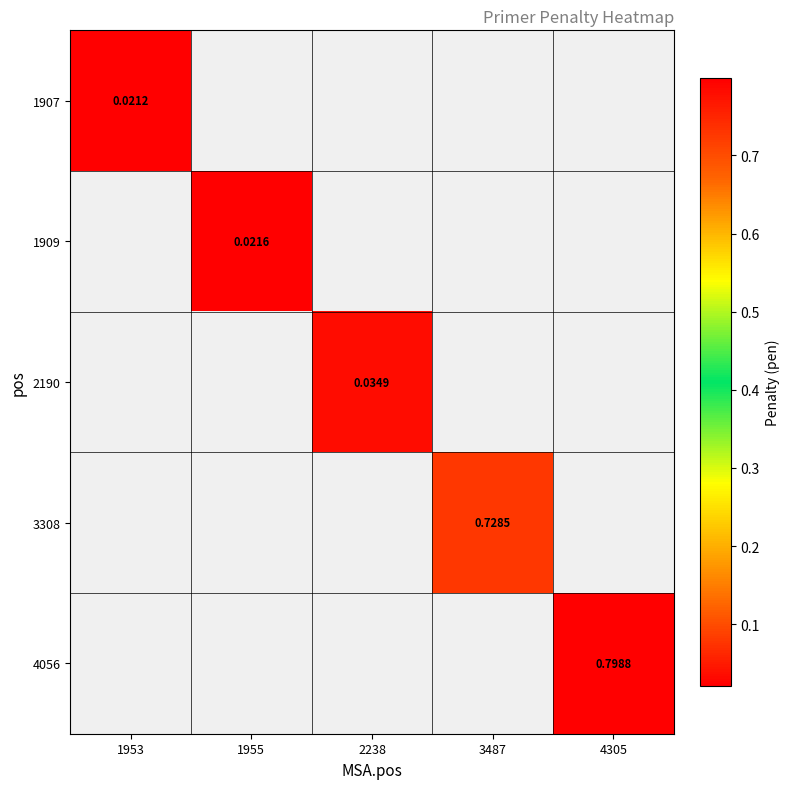

Is it true that 1909 equals 0.0 at 1955?

True